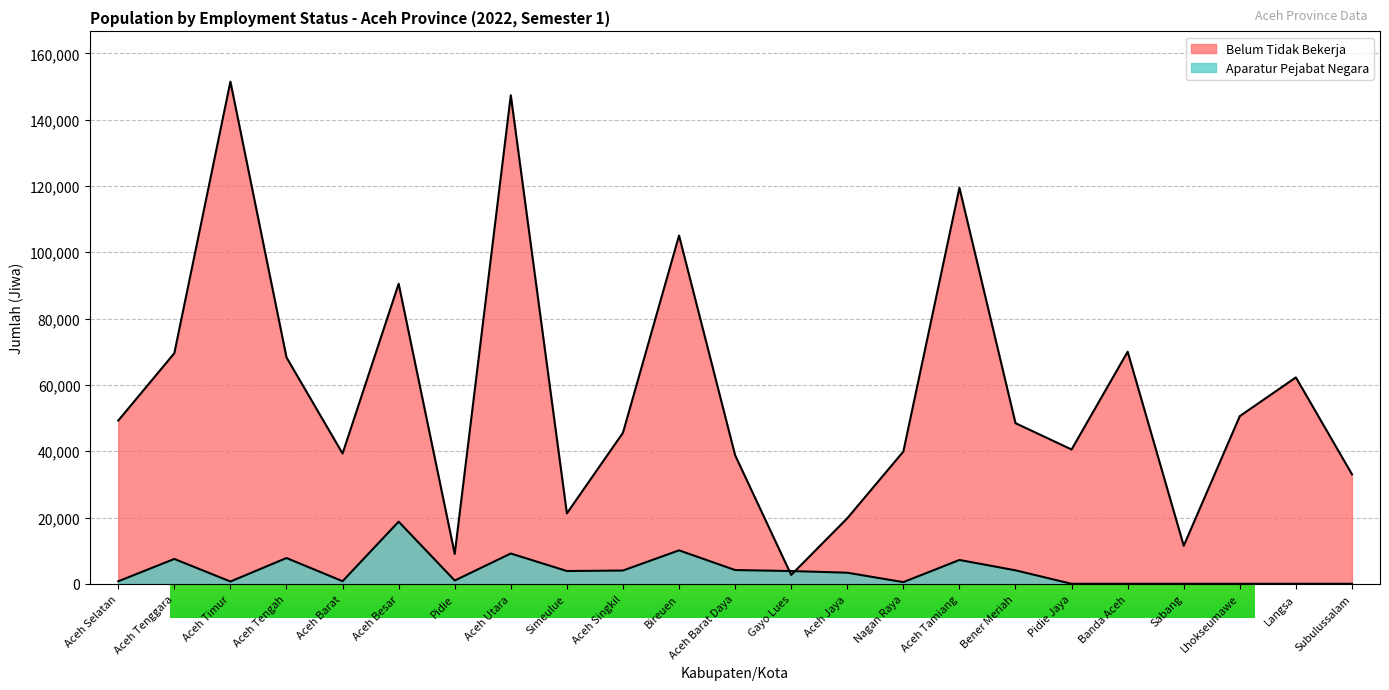

How many data points does each series have?

23